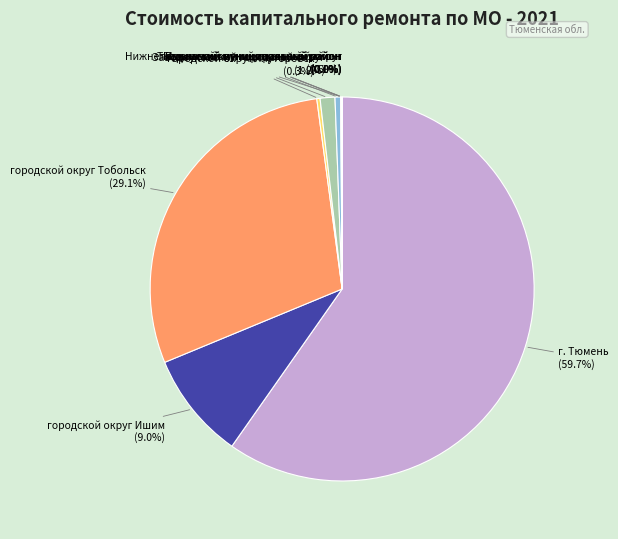

How much of the chart is everything except Тюменский муниципальный район?

99.5%